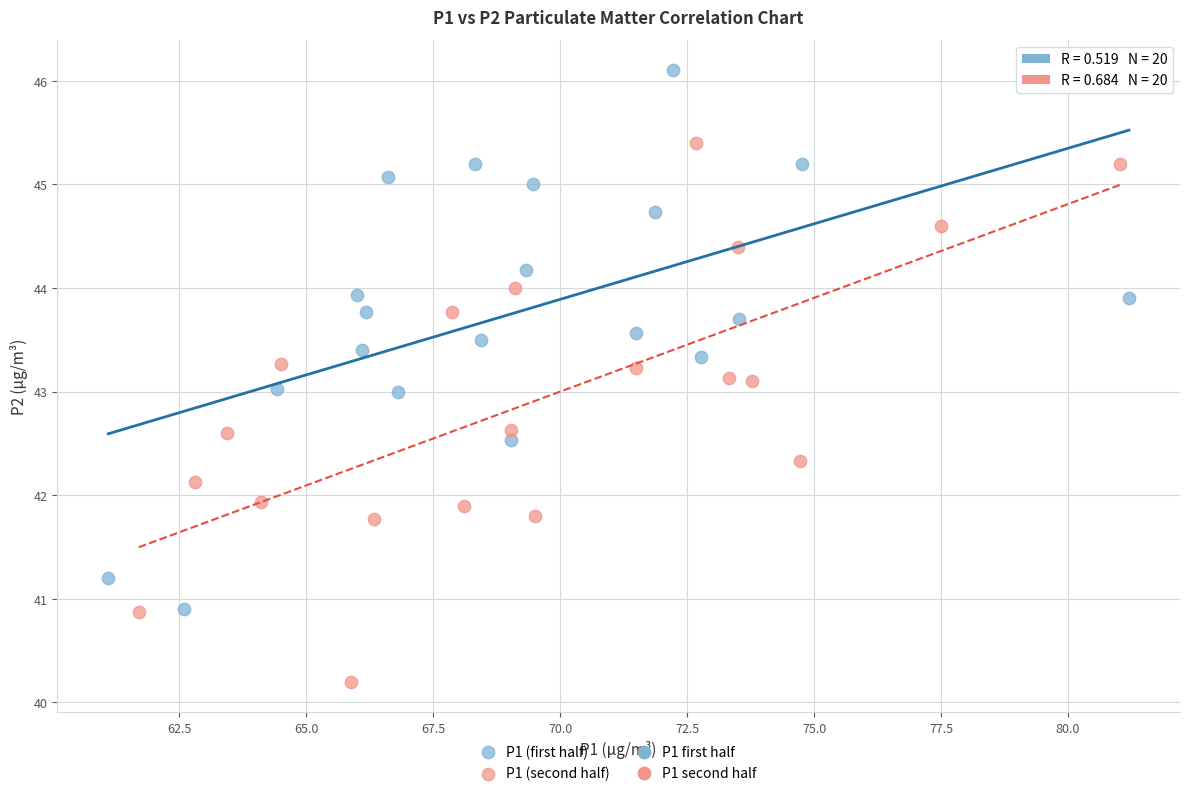

Which series reaches the minimum Y coordinate?

P1 (second half)